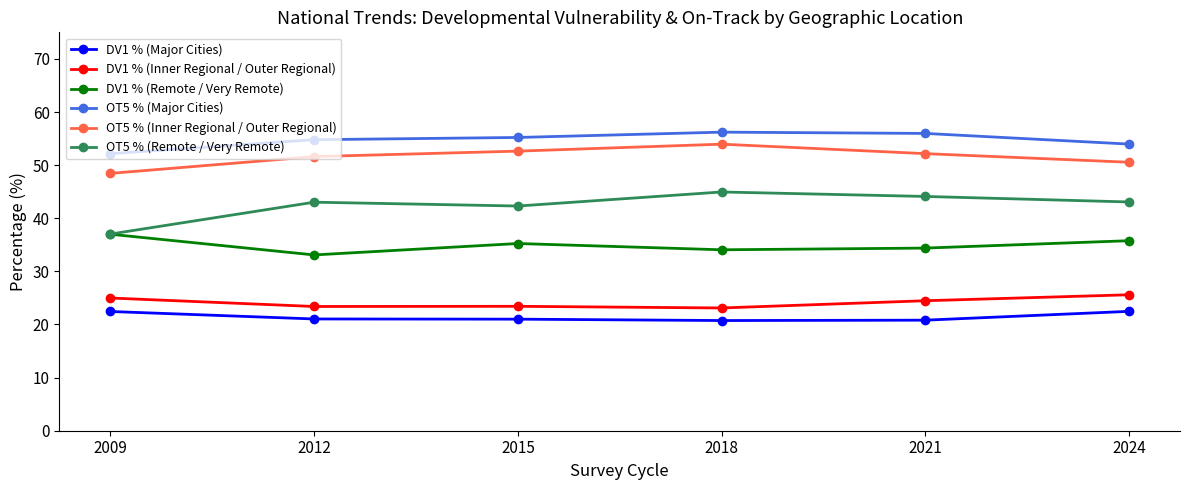

Which series has the largest total across all categories?

OT5 % (Major Cities)